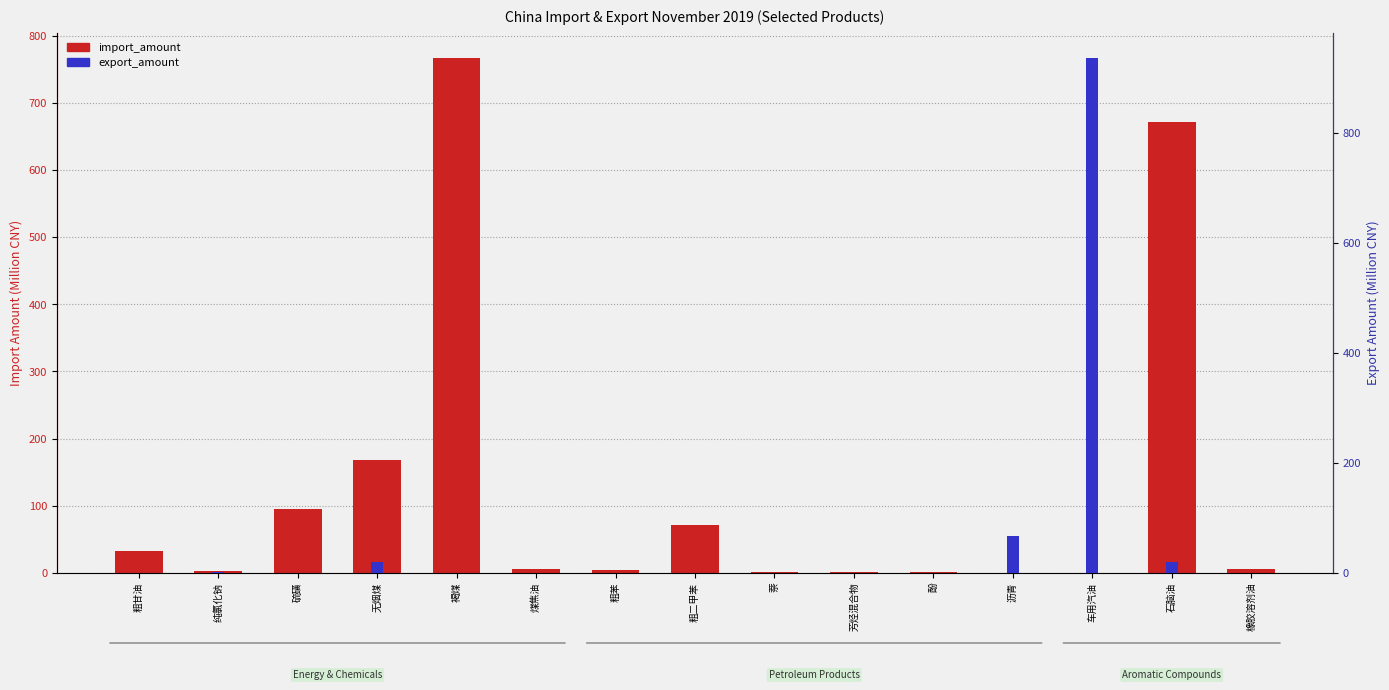

Which series changed the most between 粗苯 and 芳烃混合物?

import_amount